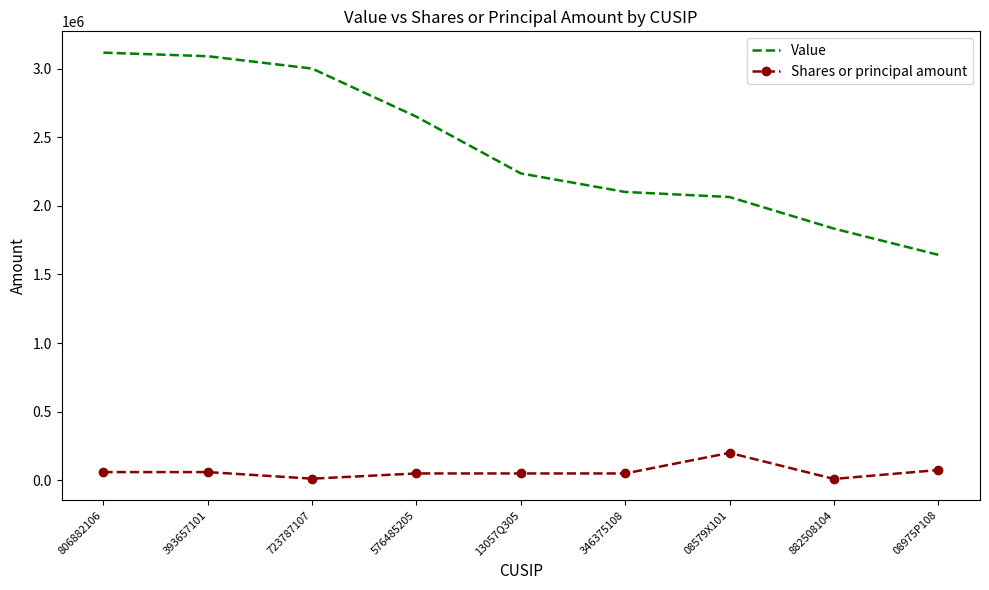

Which series has the largest total across all categories?

Value